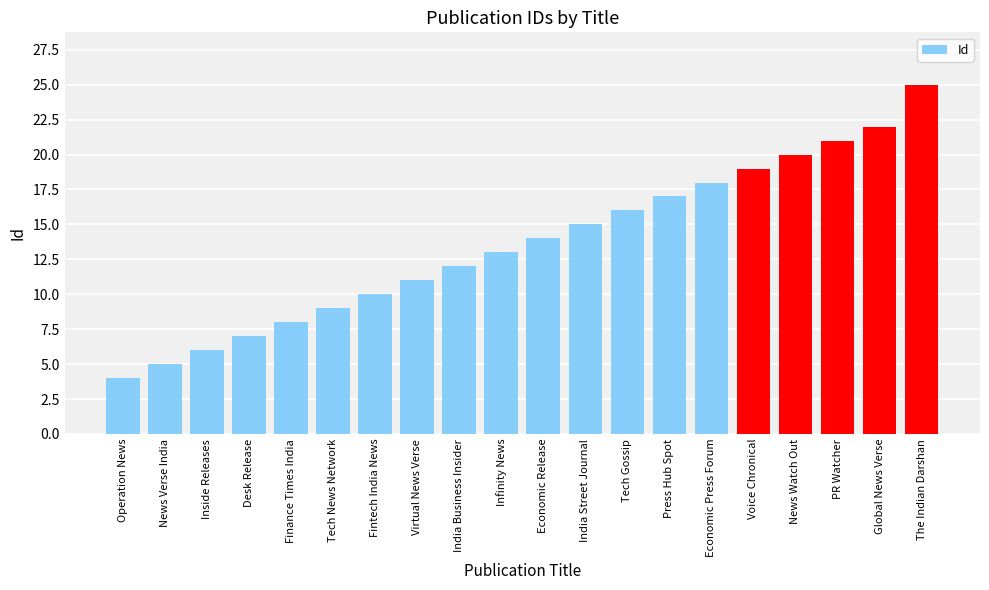

What is the label of the 1st bar from the left?

Operation News